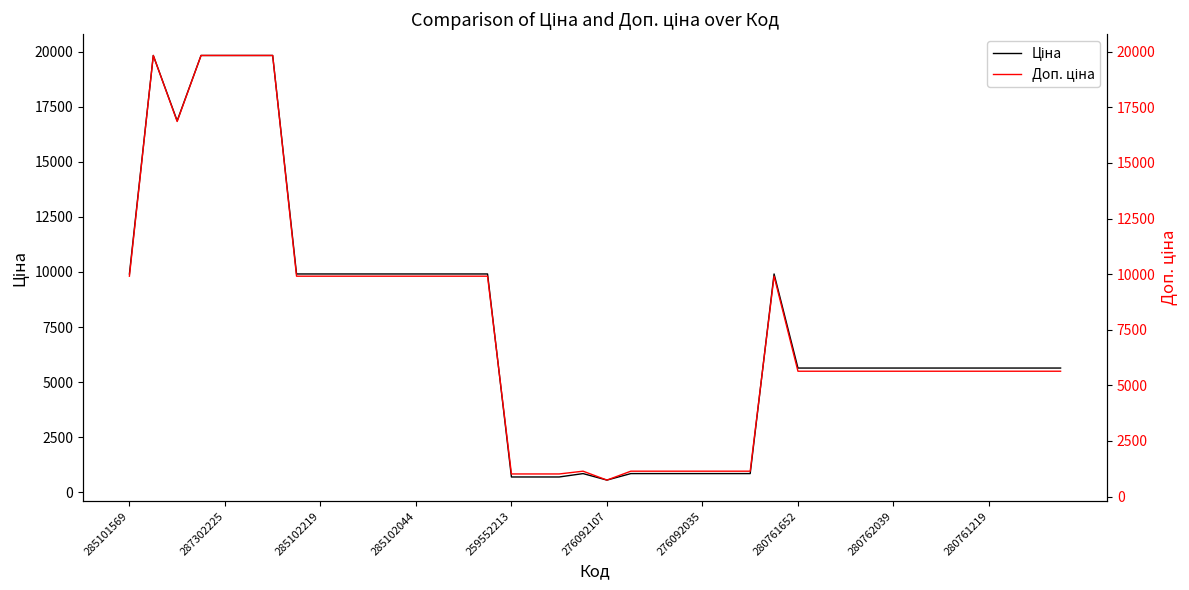

True or false: Доп. ціна and Ціна intersect in this chart.

False